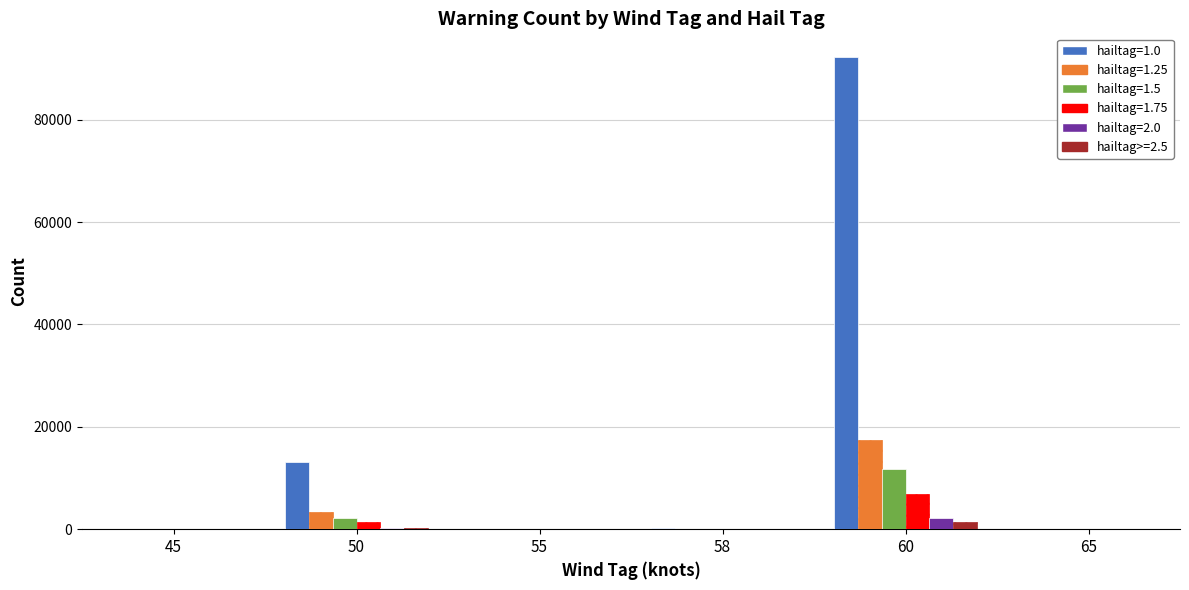

Is the value of hailtag=1.5 at 50 greater than the value of hailtag=1.25 at 45?

Yes